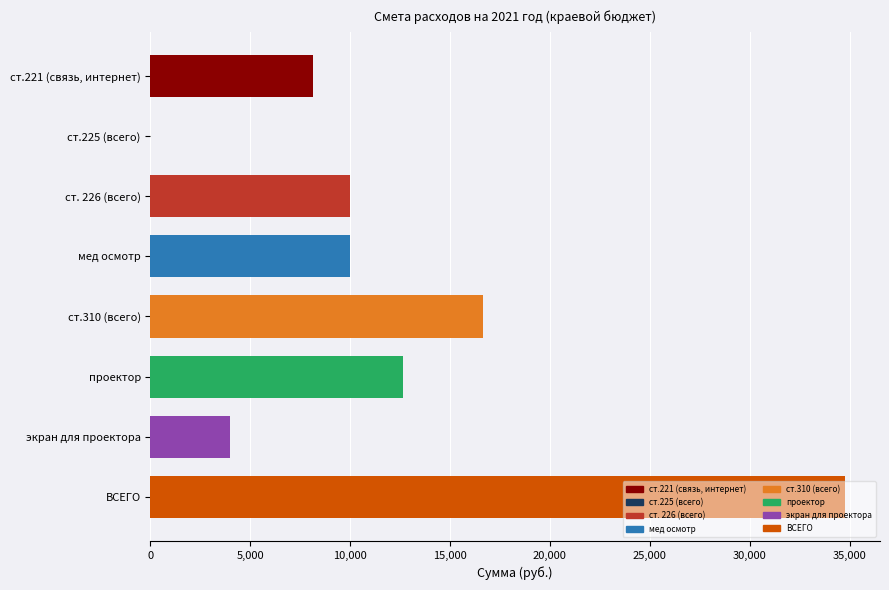

True or false: the data shows 22124.6 at проектор.

False